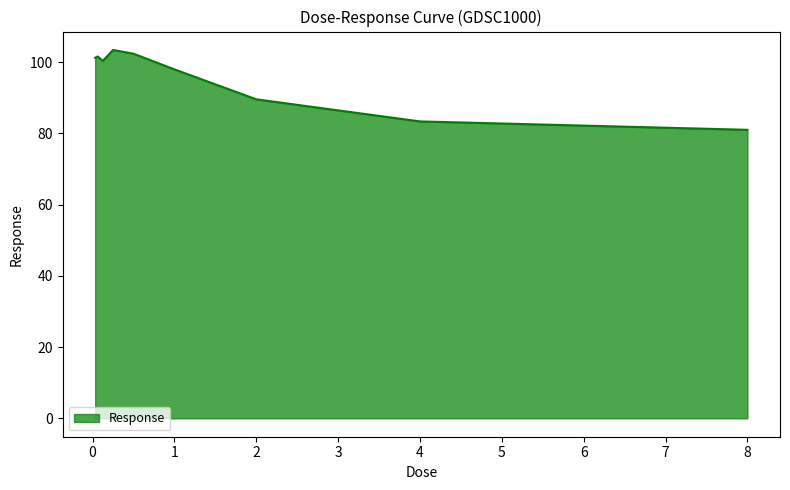

What is the maximum value shown in the chart?

103.4